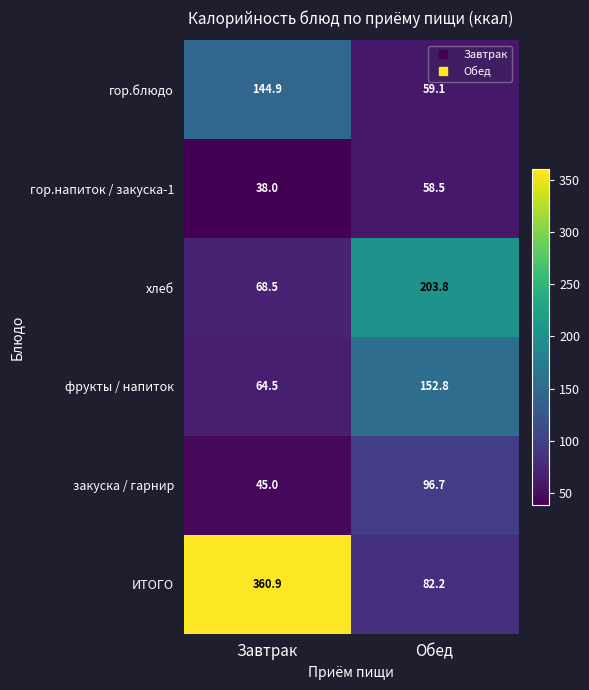

List the series in order of their peak value, highest first.

ИТОГО, хлеб, фрукты / напиток, гор.блюдо, закуска / гарнир, гор.напиток / закуска-1